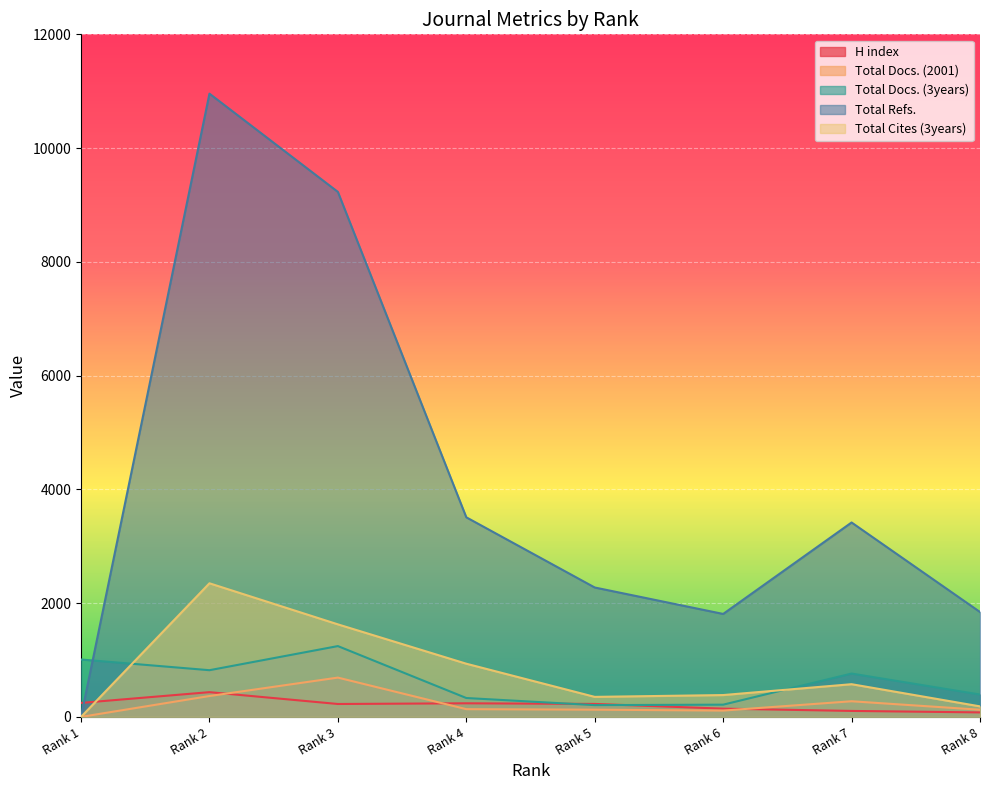

Between Rank 3 and Rank 4, which is larger?

Rank 4